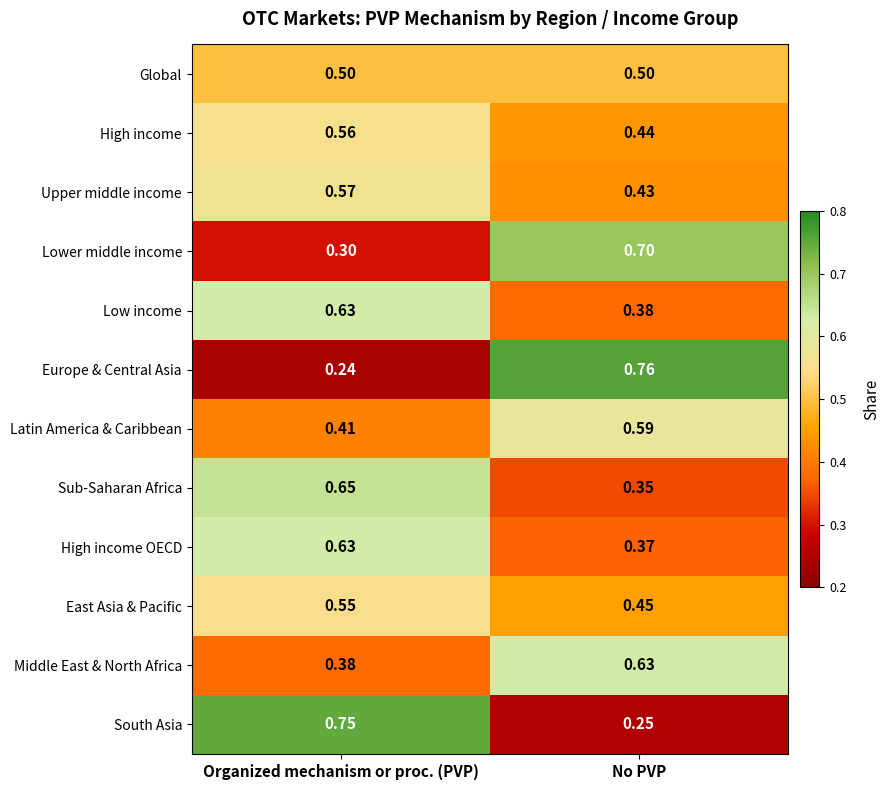

Which series has the largest range (max minus min)?

Europe & Central Asia